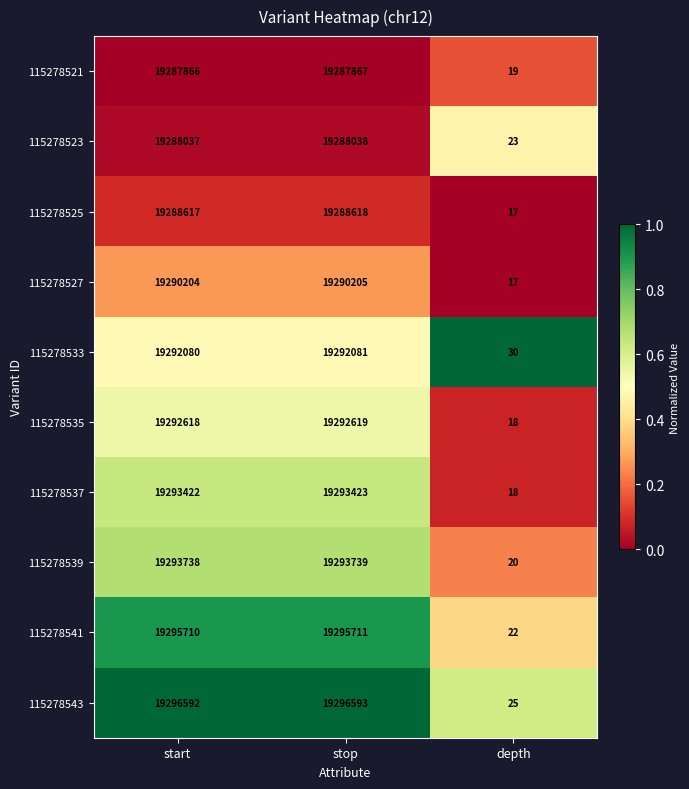

What is the sum of the 115278537 values at depth and start?

19293440